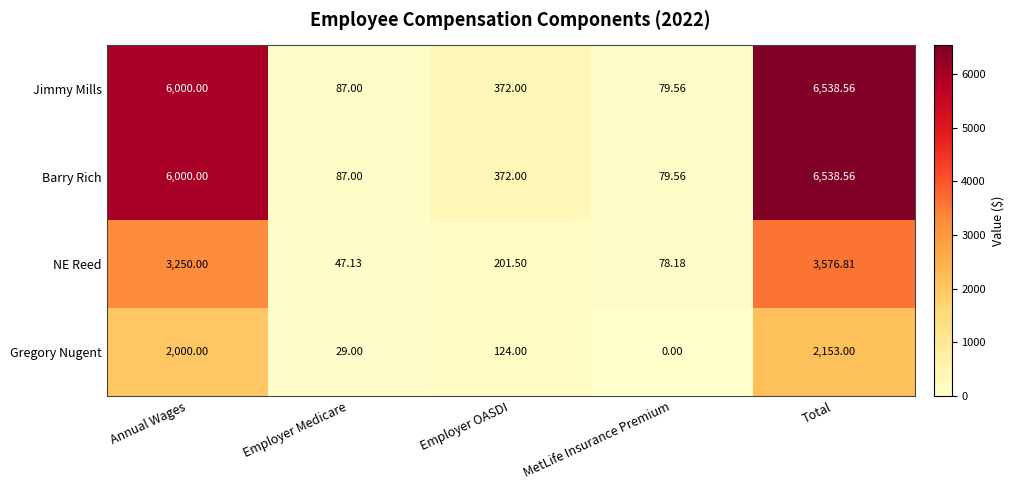

Which label corresponds to the largest value in the chart?

Total